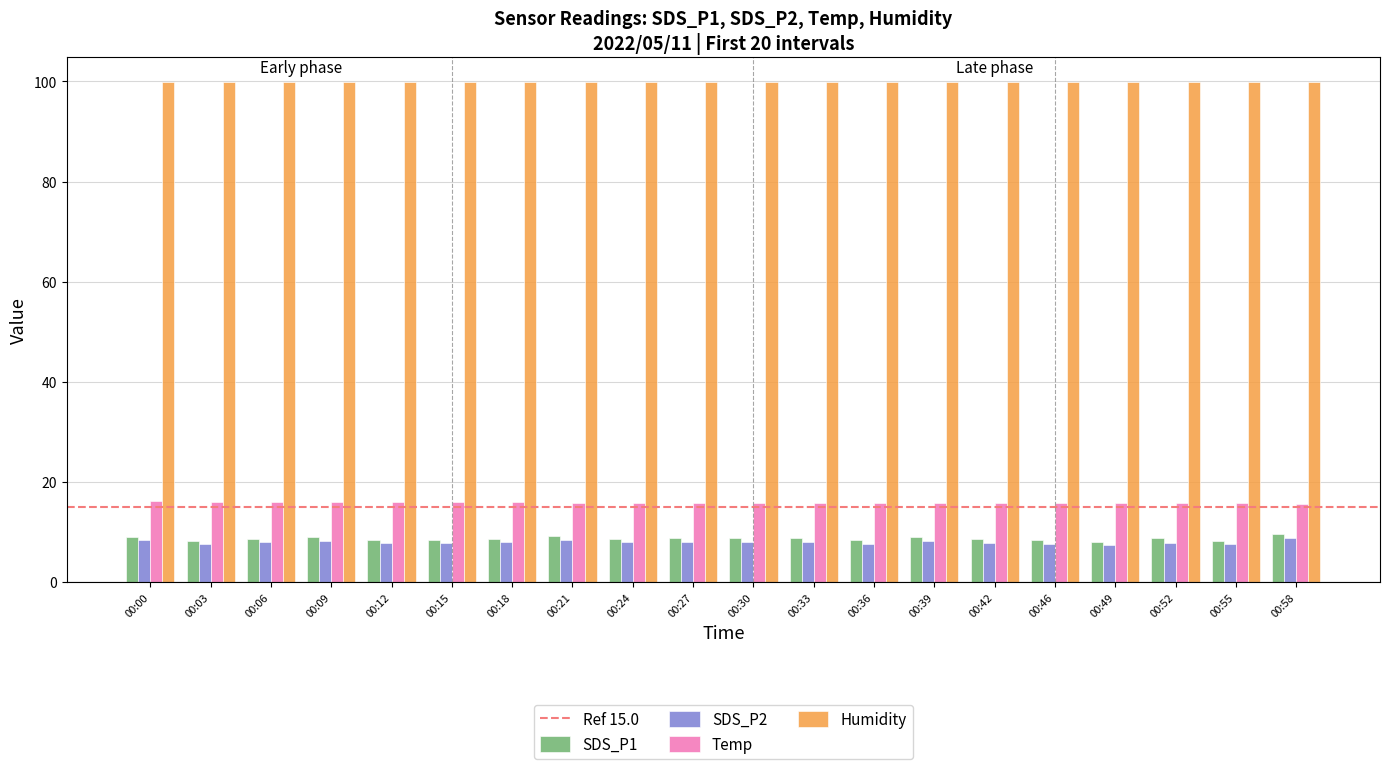

What is the spread (max minus min) of values at 00:03?

92.3